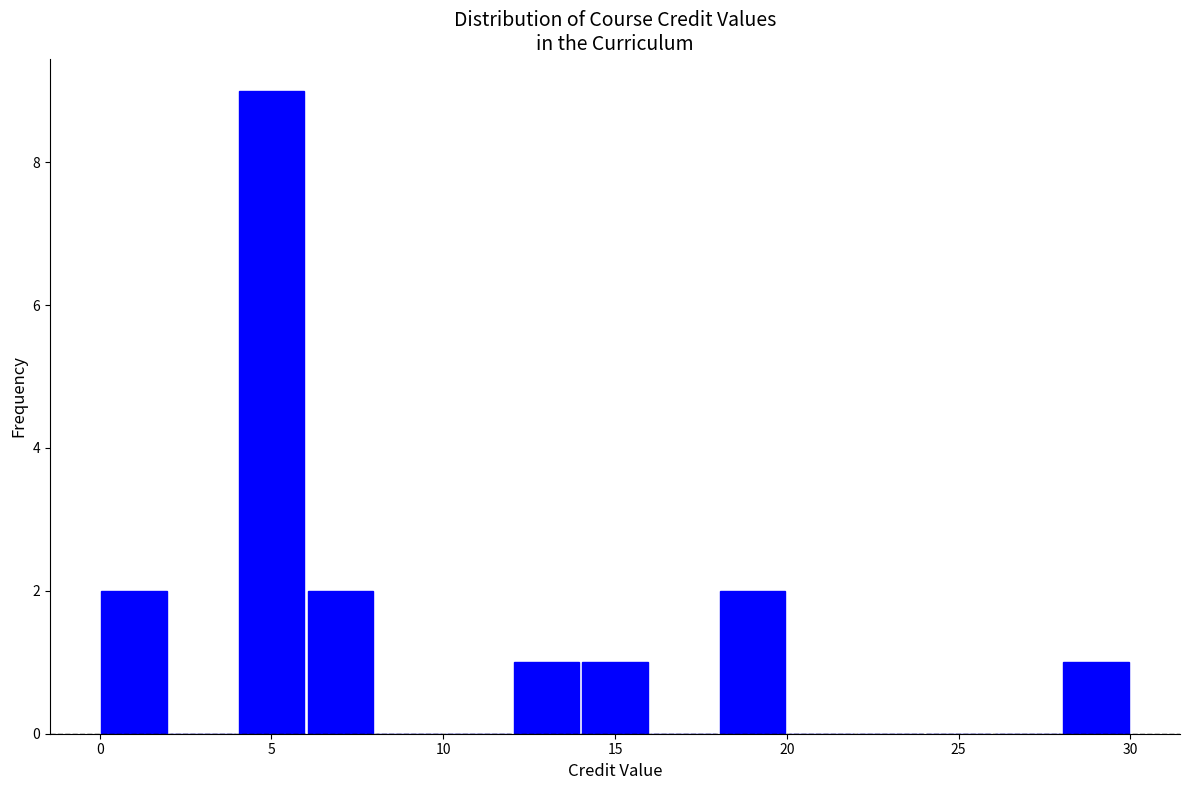

Reading left to right, list every bar in this chart as the range it spans on the x-axis followed by its height. The values are not printed on the chart, so give them approximately, as read against the axis.

0 to 2: 2
2 to 4: 0
4 to 6: 9
6 to 8: 2
8 to 10: 0
10 to 12: 0
12 to 14: 1
14 to 16: 1
16 to 18: 0
18 to 20: 2
20 to 22: 0
22 to 24: 0
24 to 26: 0
26 to 28: 0
28 to 30: 1